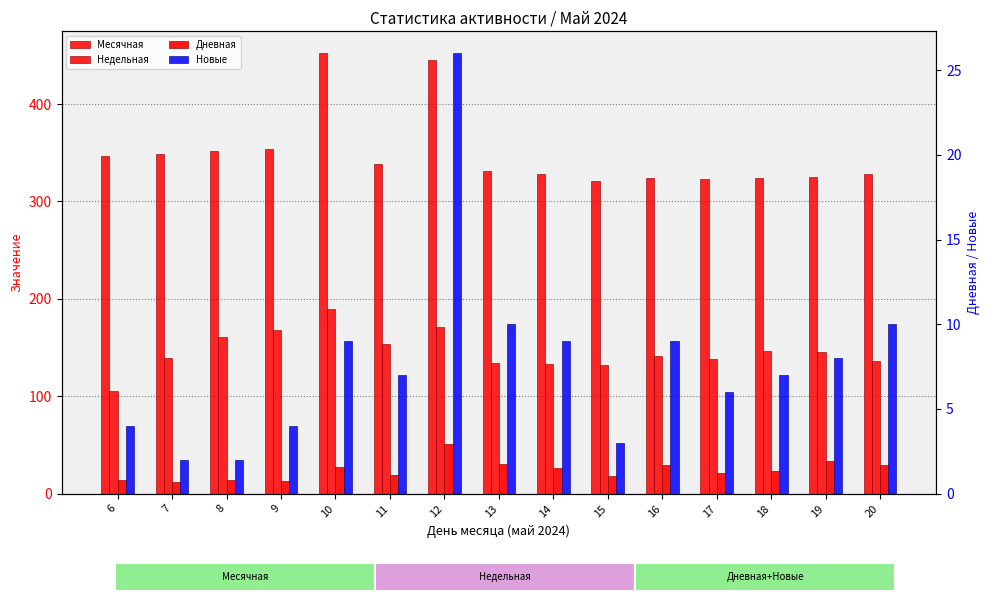

Between 8 and 9, which series saw the biggest shift?

Недельная